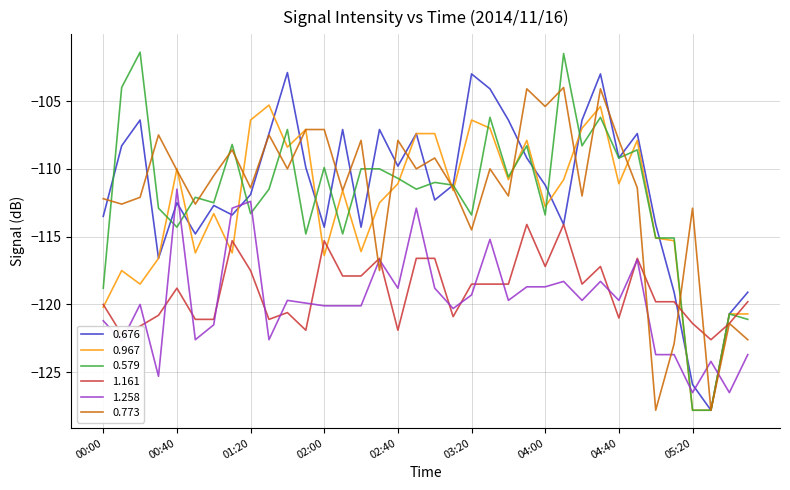

Which series ends up on top after the final intersection of 0.773 and 1.258?

0.773